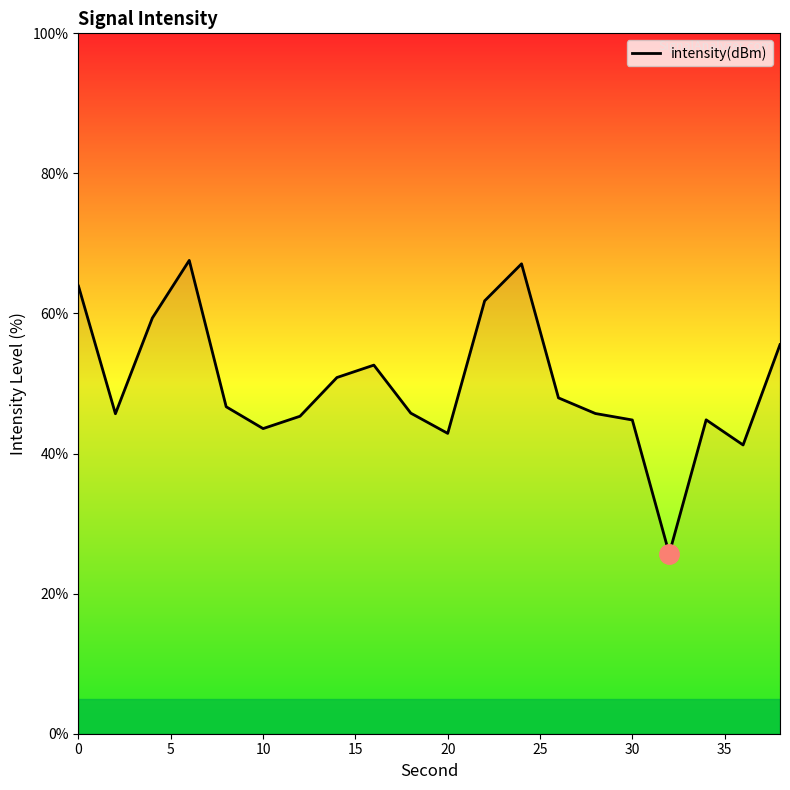

What is the maximum value shown in the chart?

67.6